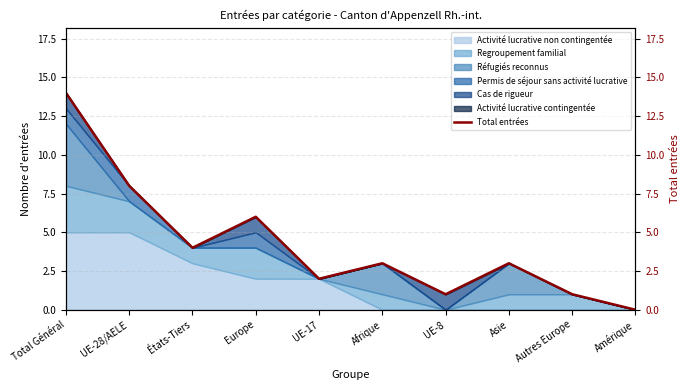

Which category has the highest value across all series?

Total Général